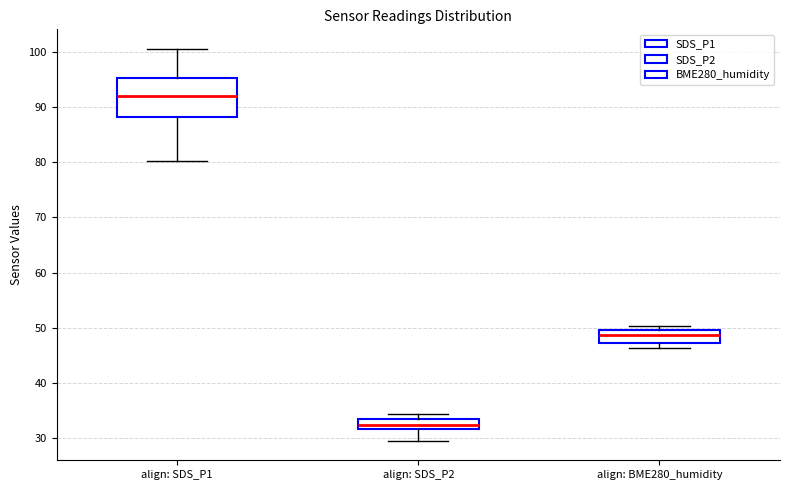

Reading left to right, read every box against the y-axis: the position of its median line, the range the box covers, and the ends of its whiskers. The values are not printed on the chart, so give them approximately, as read against the axis.

align: SDS_P1: median 92, box 88 to 95, whiskers 80 to 101
align: SDS_P2: median 32 (inside the box), box 32 to 33, whiskers 30 to 34
align: BME280_humidity: median 49, box 47 to 50, whiskers 46 to 50 (just above the box's upper edge)